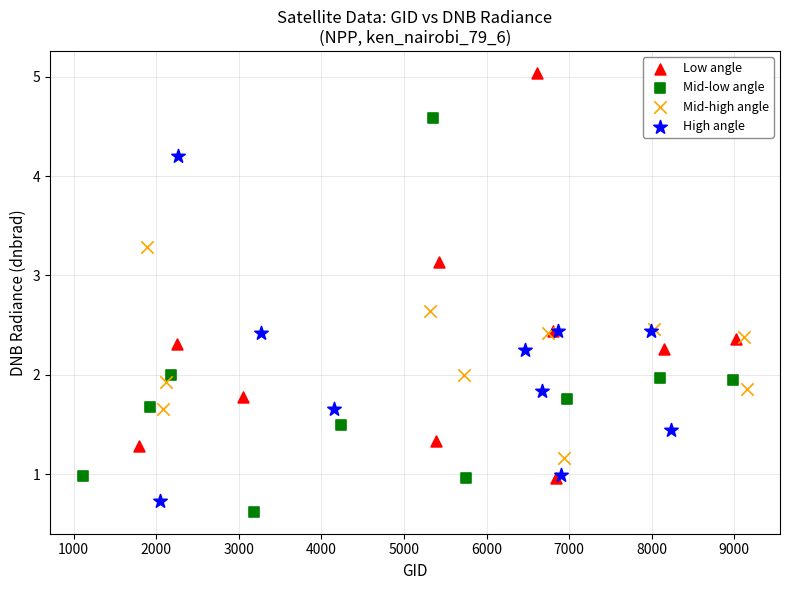

What are all the series names shown in the legend?

Low angle, Mid-low angle, Mid-high angle, High angle